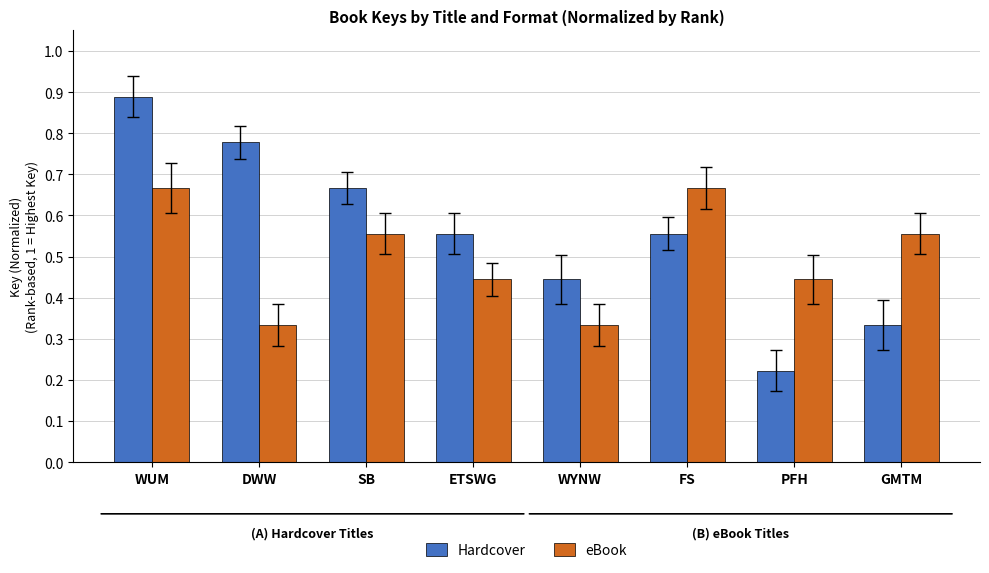

What are all the series names shown in the legend?

Hardcover, eBook